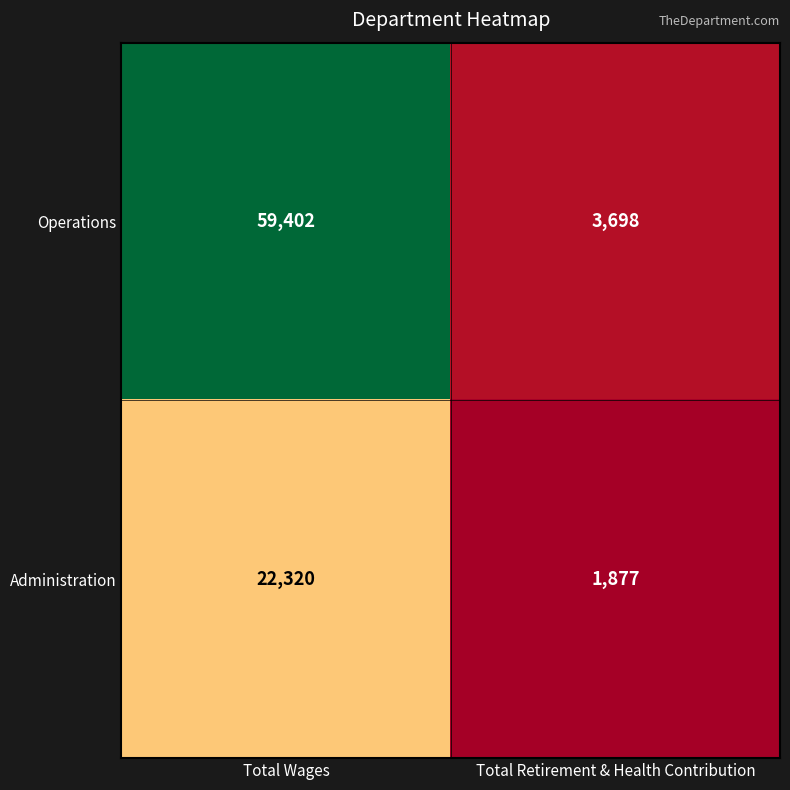

How many data points does each series have?

2